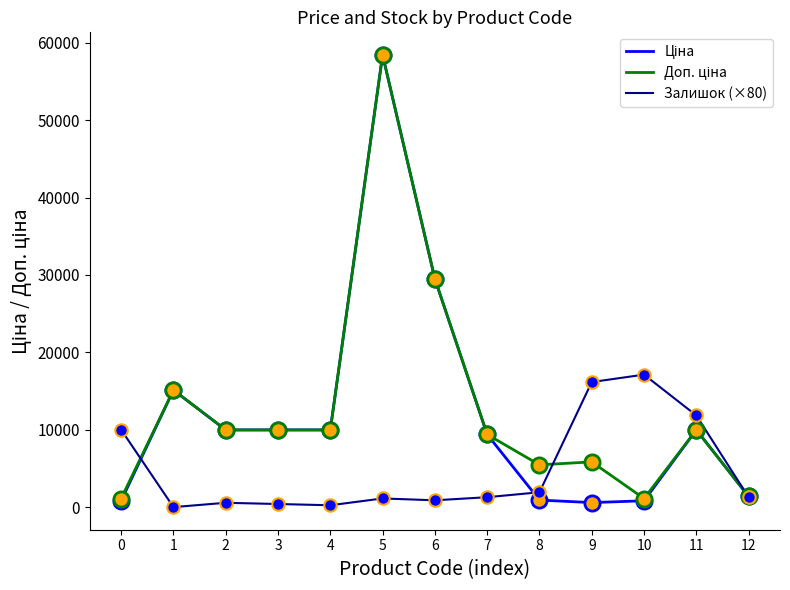

At which category is the sum across all series the highest?

5